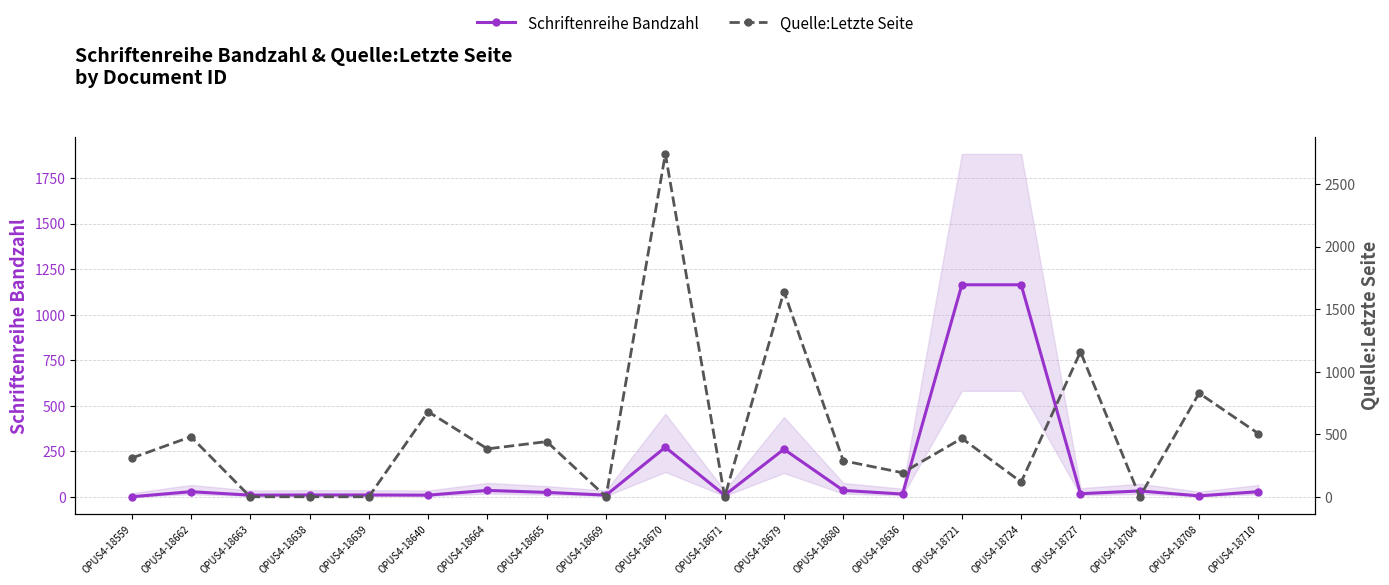

Where do Quelle:Letzte Seite and Schriftenreihe Bandzahl first cross each other?

OPUS4-18662 and OPUS4-18663